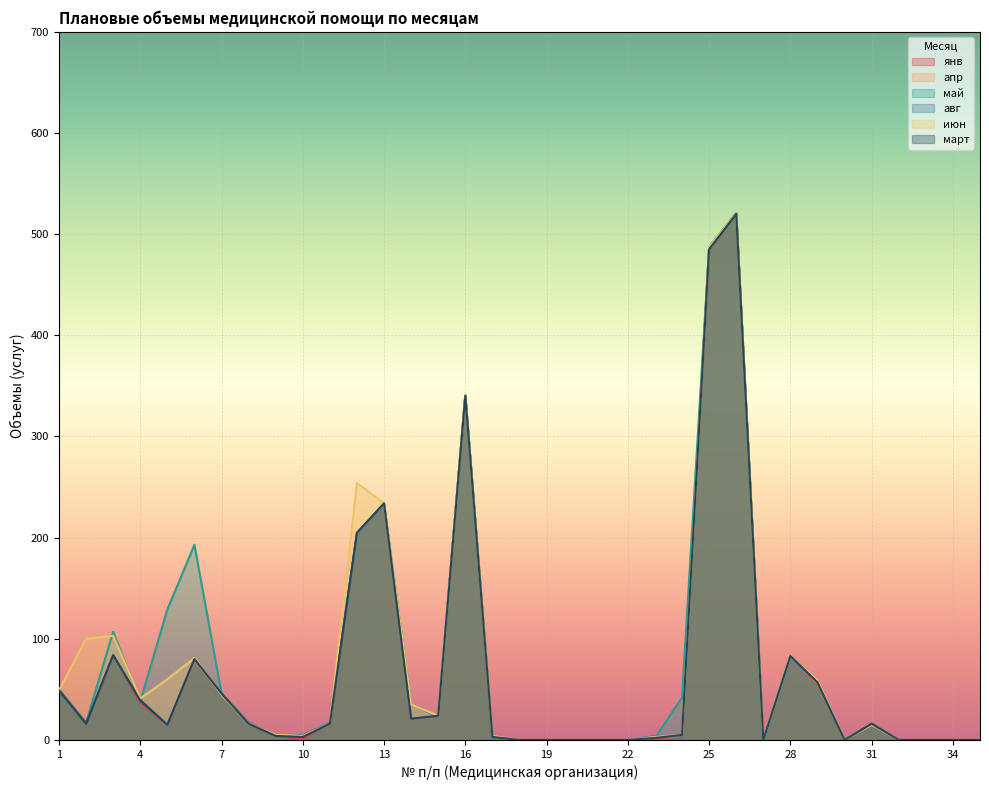

At how many categories does at least one series exceed 242?

4